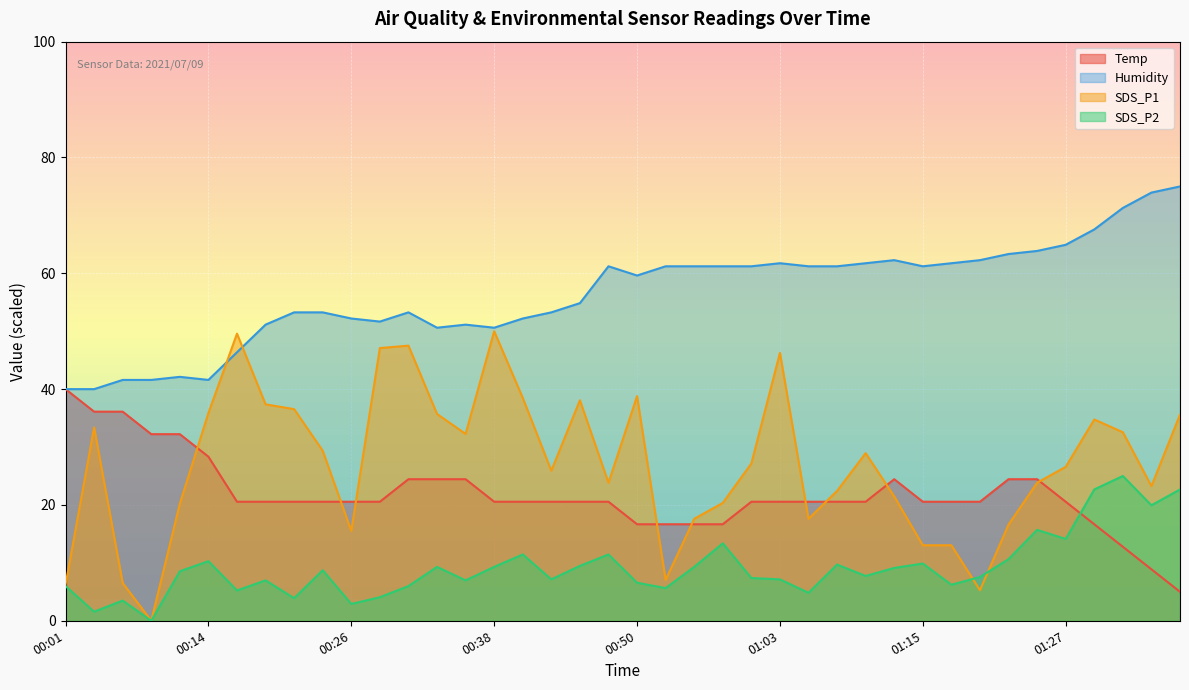

How many lines are shown in the chart?

4